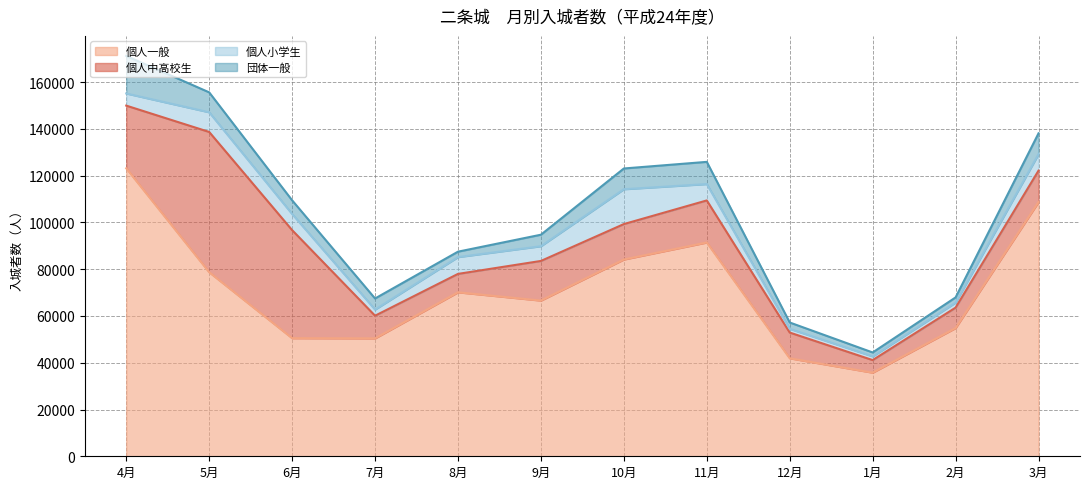

What is the sum of all 個人一般 values?

856267